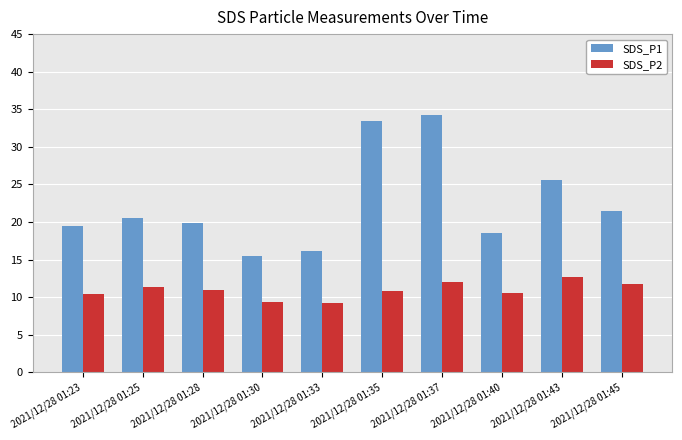

How many data points in SDS_P2 are less than 10?

2